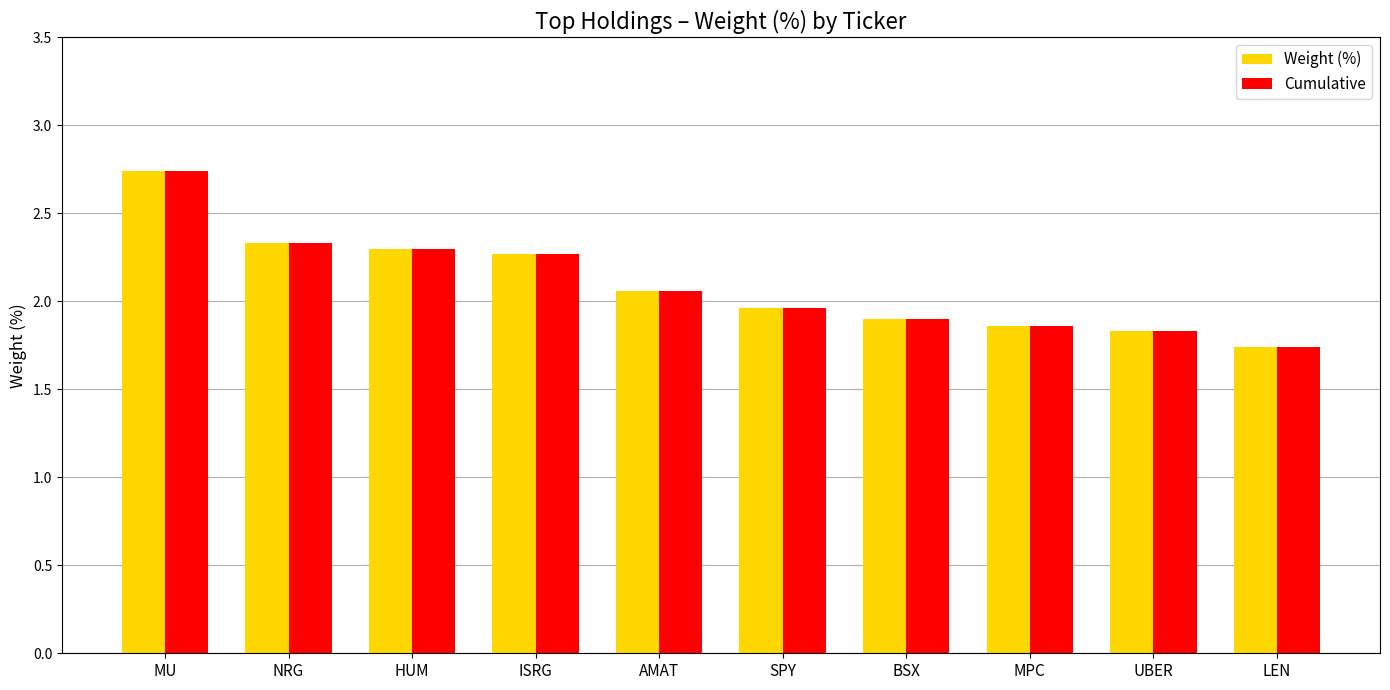

What is the difference between the maximum and minimum values in the Weight (%) series?

1.0